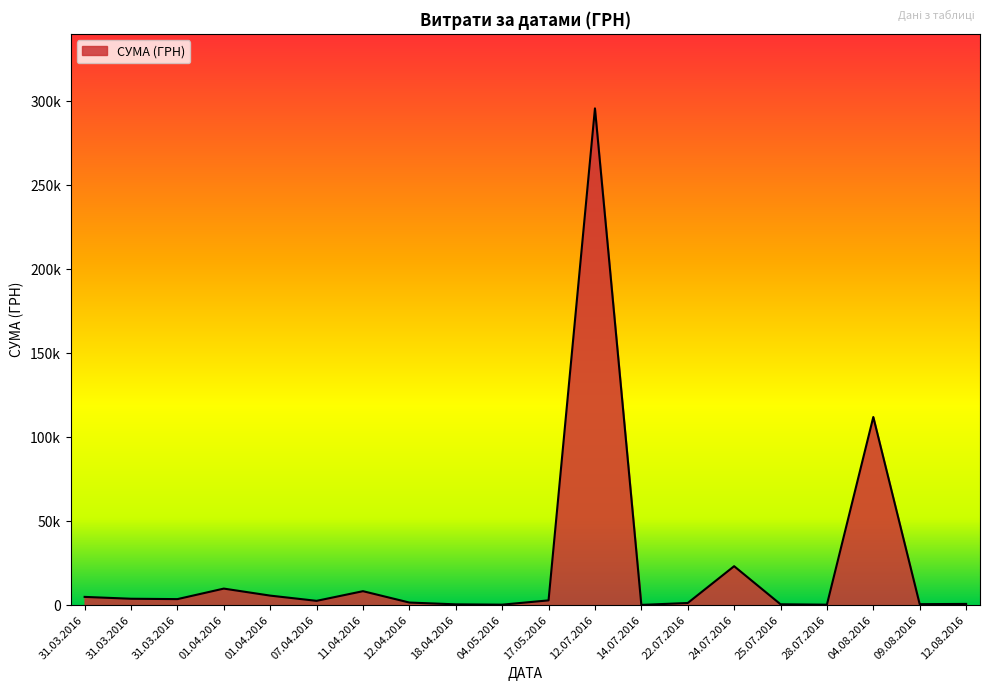

What is the change in value from 12.07.2016 to 22.07.2016?

-294317.3